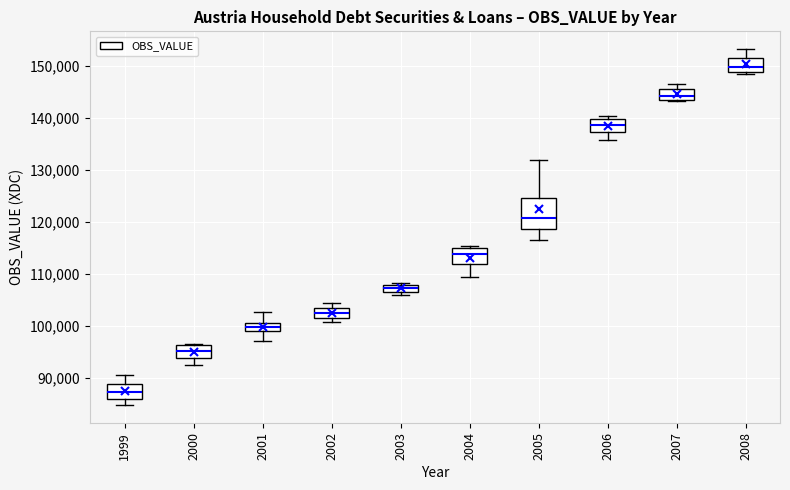

Where is the upper edge of the box at x = 2003 on the y-axis? The values are not printed on the chart, so give them approximately, as read against the axis.

108000